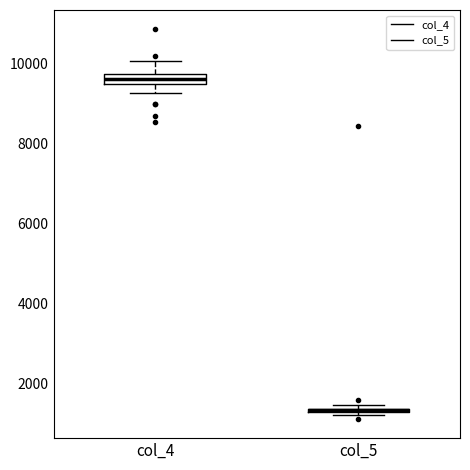

Where is the upper edge of the box for col_5 on the y-axis? The values are not printed on the chart, so give them approximately, as read against the axis.

1400